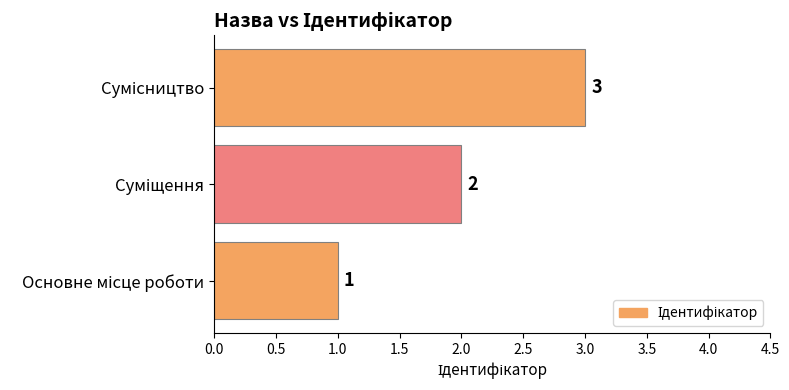

What is the maximum value shown in the chart?

3